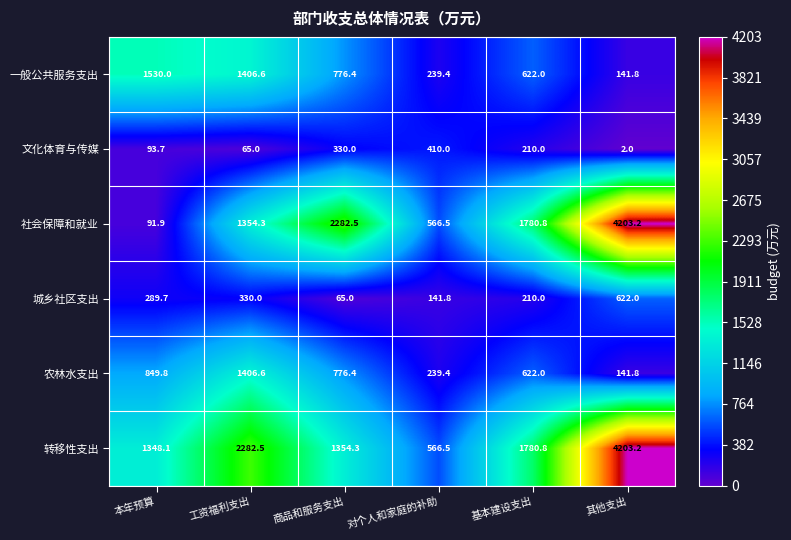

Which series has the largest total across all categories?

转移性支出